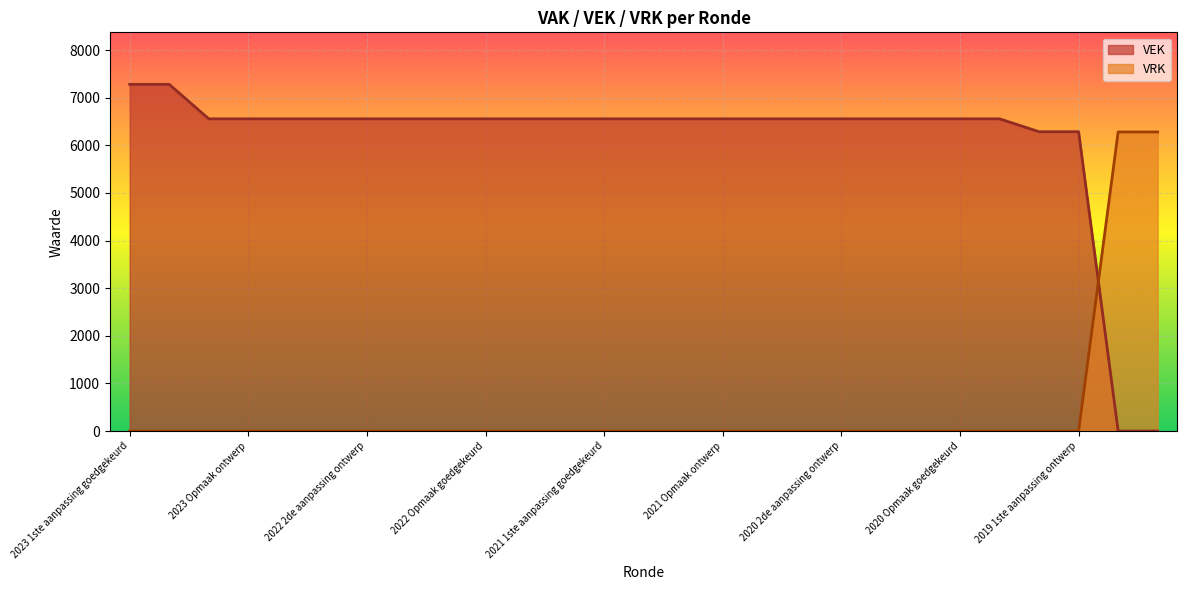

Which series has the widest spread of values?

VEK